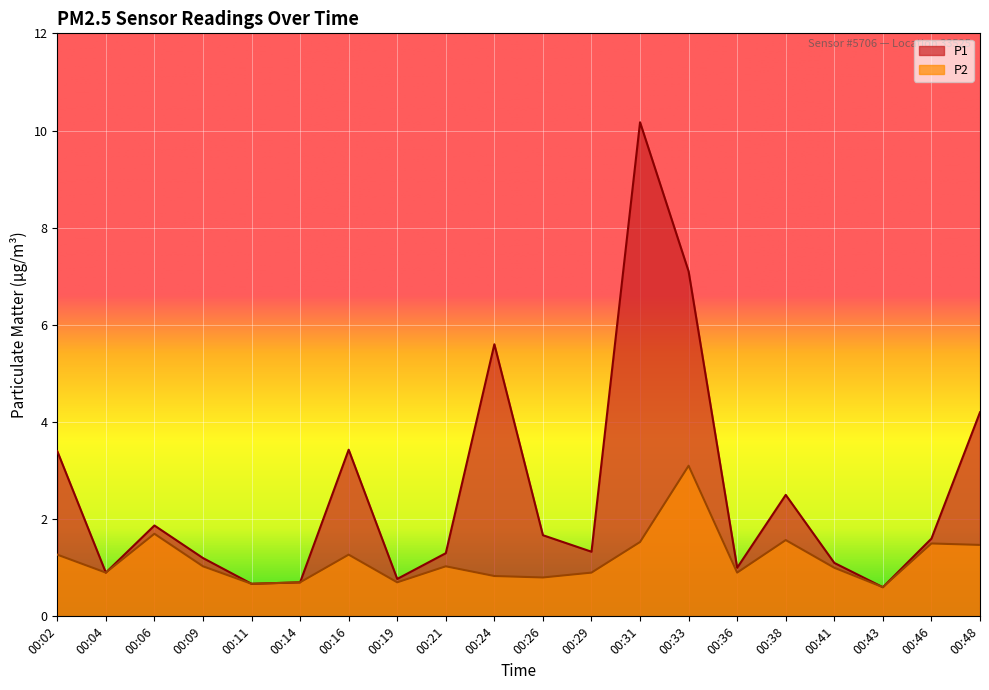

What is the smallest value displayed?

0.6